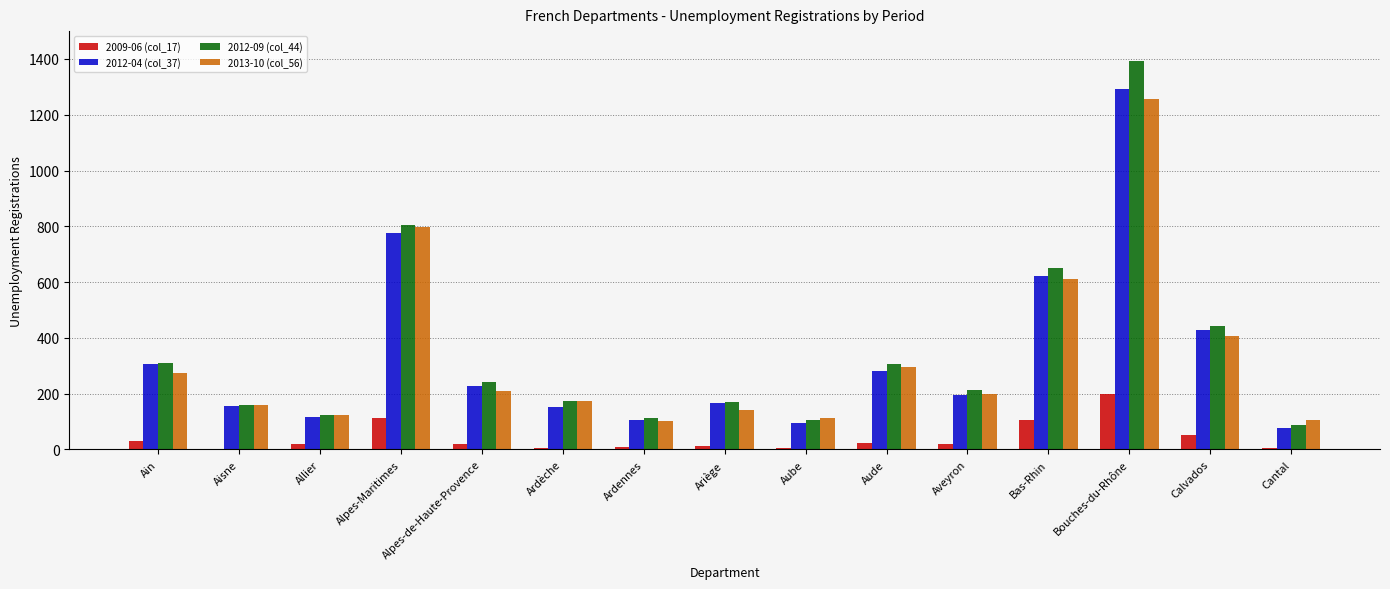

At which label does 2013-10 (col_56) reach its peak?

Bouches-du-Rhône